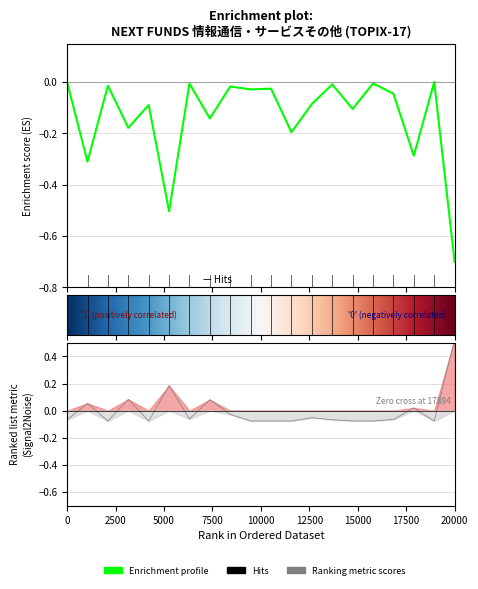

At which category does the chart reach its peak across all series?

20000